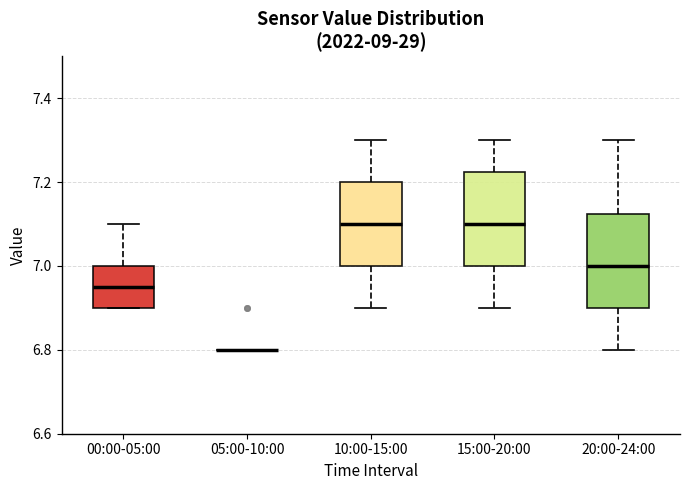

Reading left to right, read every box against the y-axis: the position of its median line, the range the box covers, and the ends of its whiskers. The values are not printed on the chart, so give them approximately, as read against the axis.

00:00-05:00: median 6.96, box 6.90 to 7.00, whiskers 6.90 to 7.10
05:00-10:00: box collapsed to a line at 6.80, whiskers 6.80 to 6.80
10:00-15:00: median 7.10, box 7.00 to 7.20, whiskers 6.90 to 7.30
15:00-20:00: median 7.10, box 7.00 to 7.22, whiskers 6.90 to 7.30
20:00-24:00: median 7.00, box 6.90 to 7.12, whiskers 6.80 to 7.30